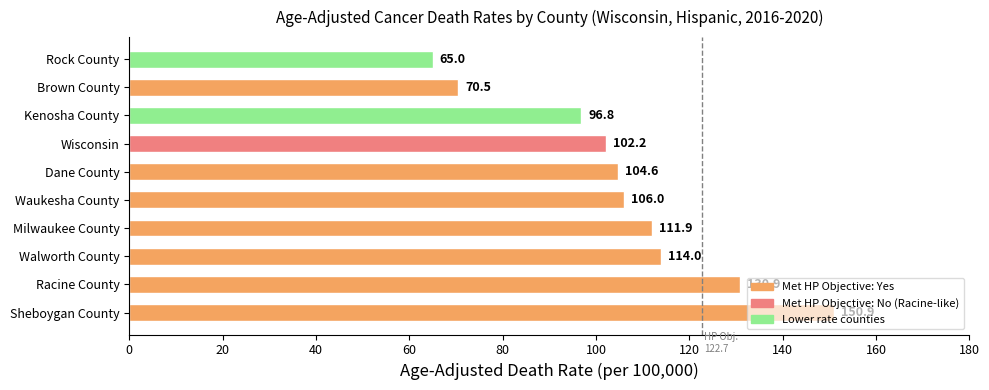

Read the value at Wisconsin.

102.2